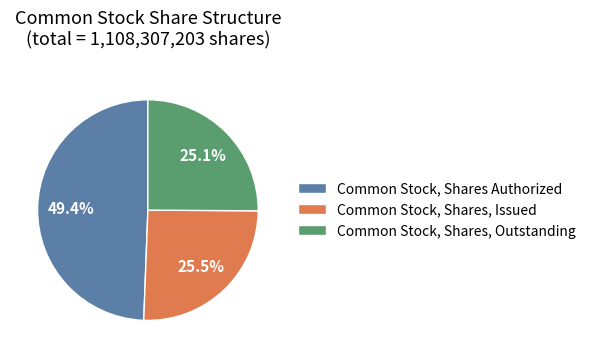

To the nearest percent, what is the average slice percentage?

33%